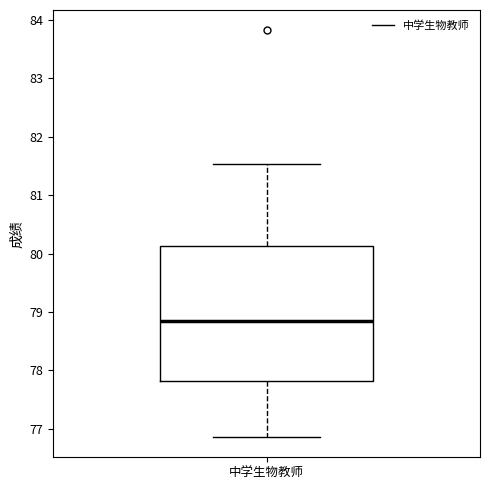

Transcribe this box plot: give where the median line is, the range the box spans, and where the two whiskers end, as read against the y-axis. The values are not printed on the chart, so give them approximately, as read against the axis.

median 78.8, box 77.8 to 80.1, whiskers 76.9 to 81.5